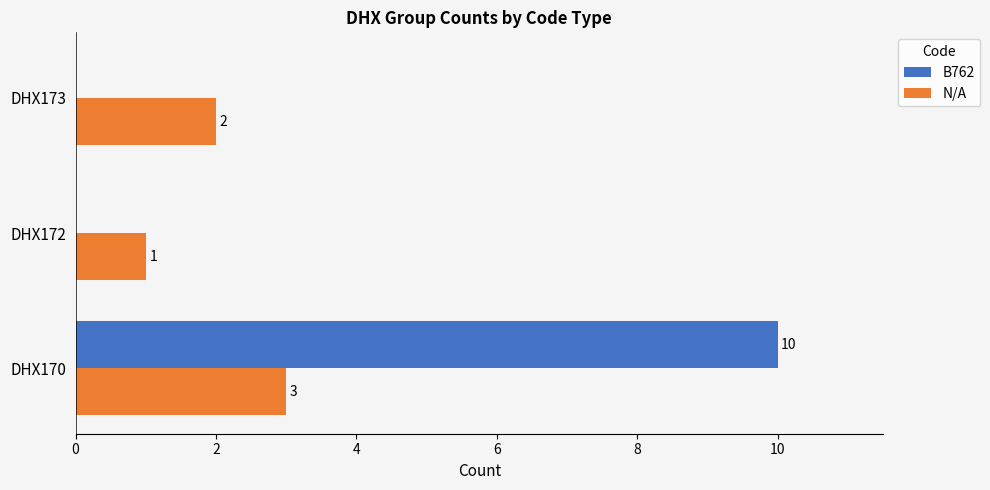

How many N/A values are between 1 and 3?

3